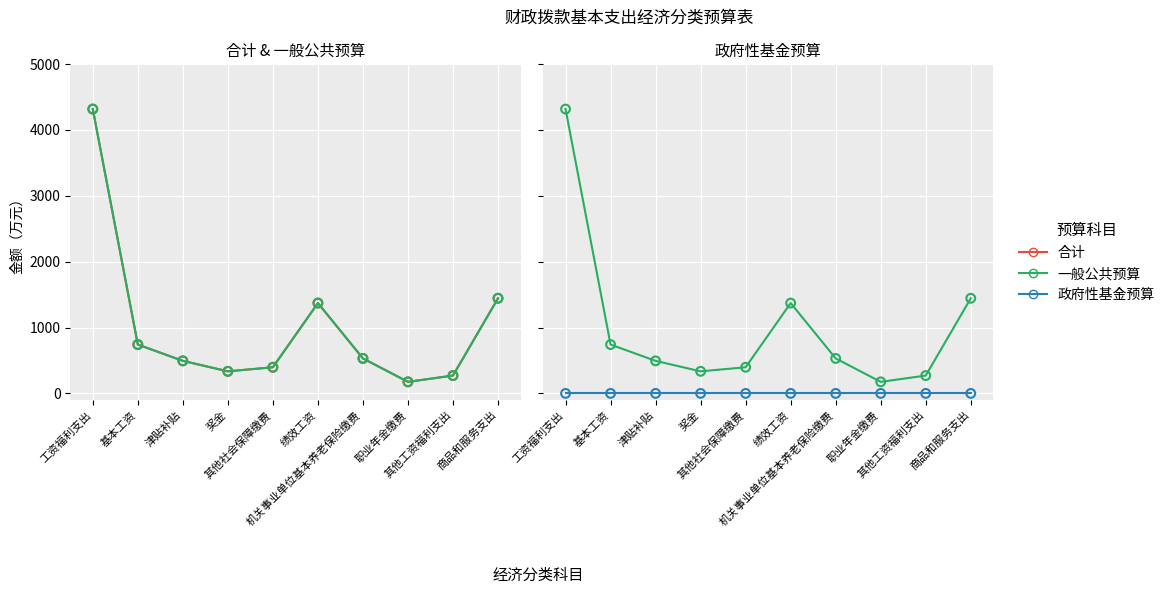

At how many categories does at least one series exceed 2839?

1